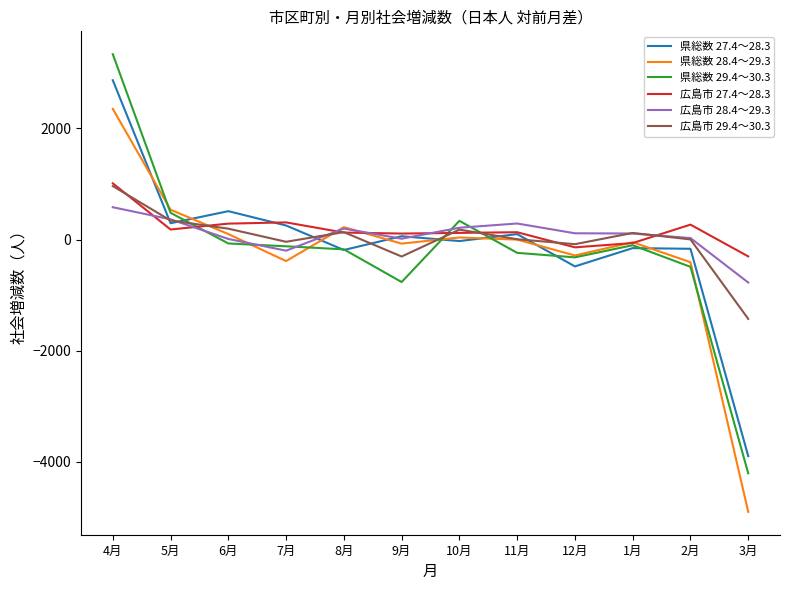

Which series has the widest spread of values?

県総数 29.4～30.3